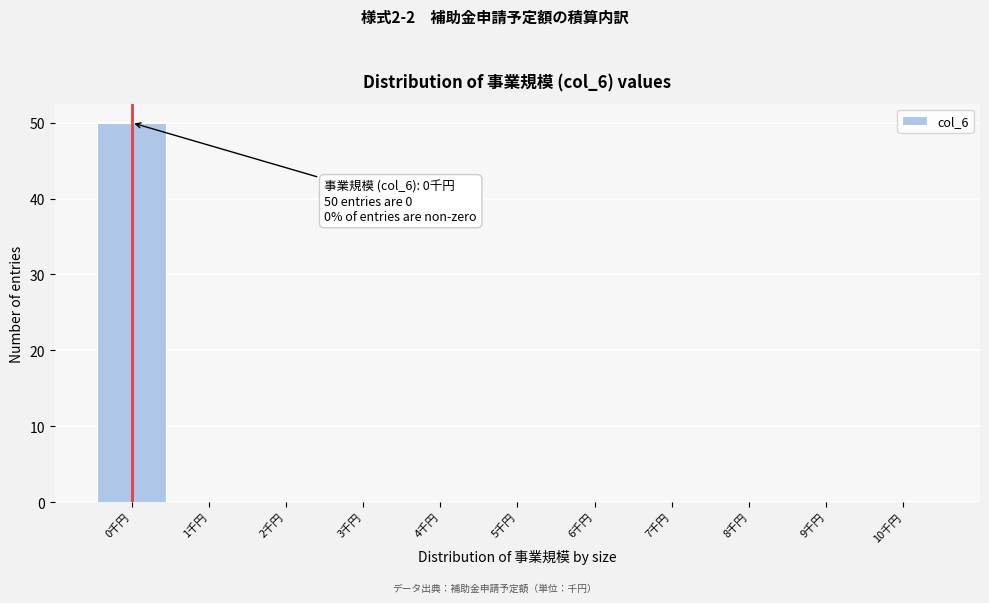

Which range on the x-axis has the tallest bar?

-0.5 to 0.5